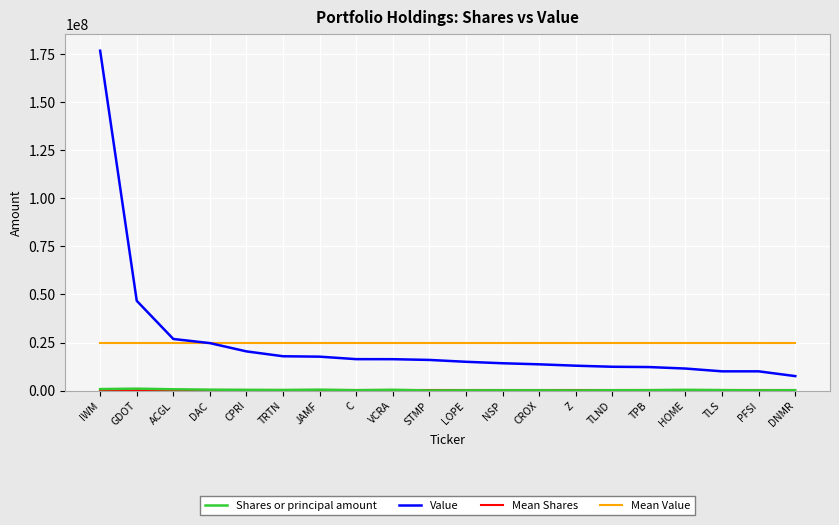

Read the Mean Value value at Z.

24963350